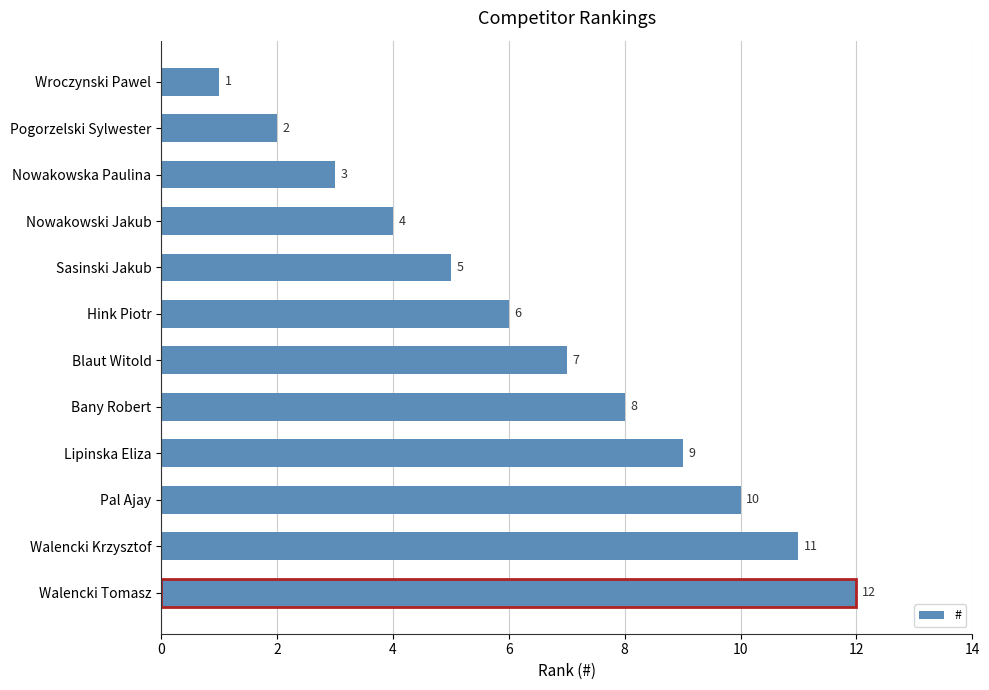

At which category does the chart reach its peak across all series?

Walencki Tomasz